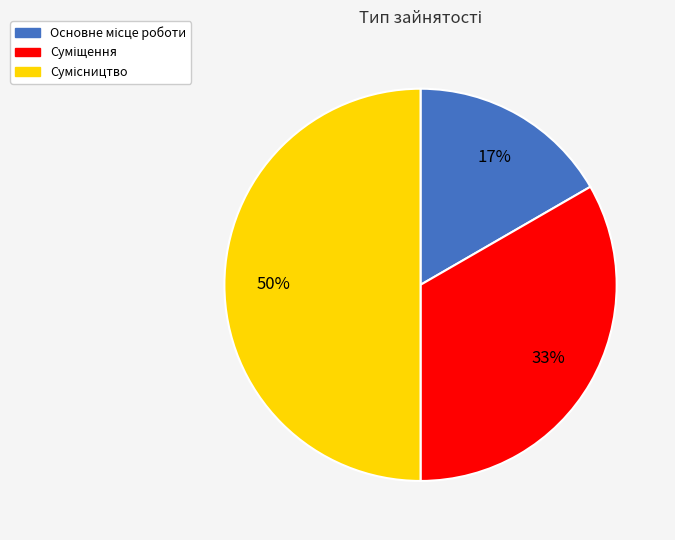

To the nearest percent, what is the difference between the largest and smallest slice percentages?

33%